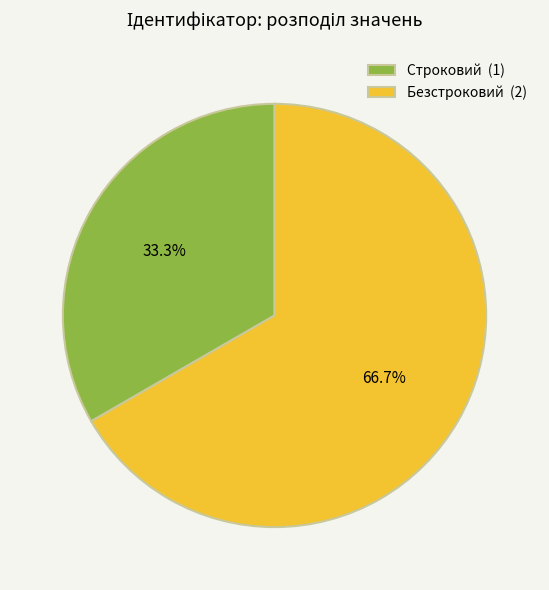

What percentage is NOT represented by Безстроковий?

33.3%